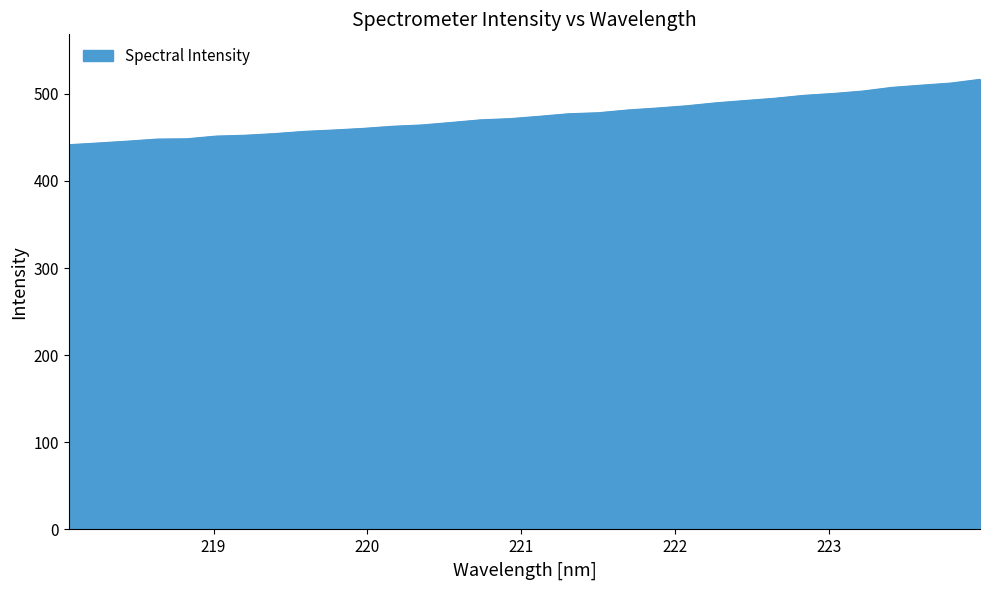

What is the greatest value displayed?

516.6